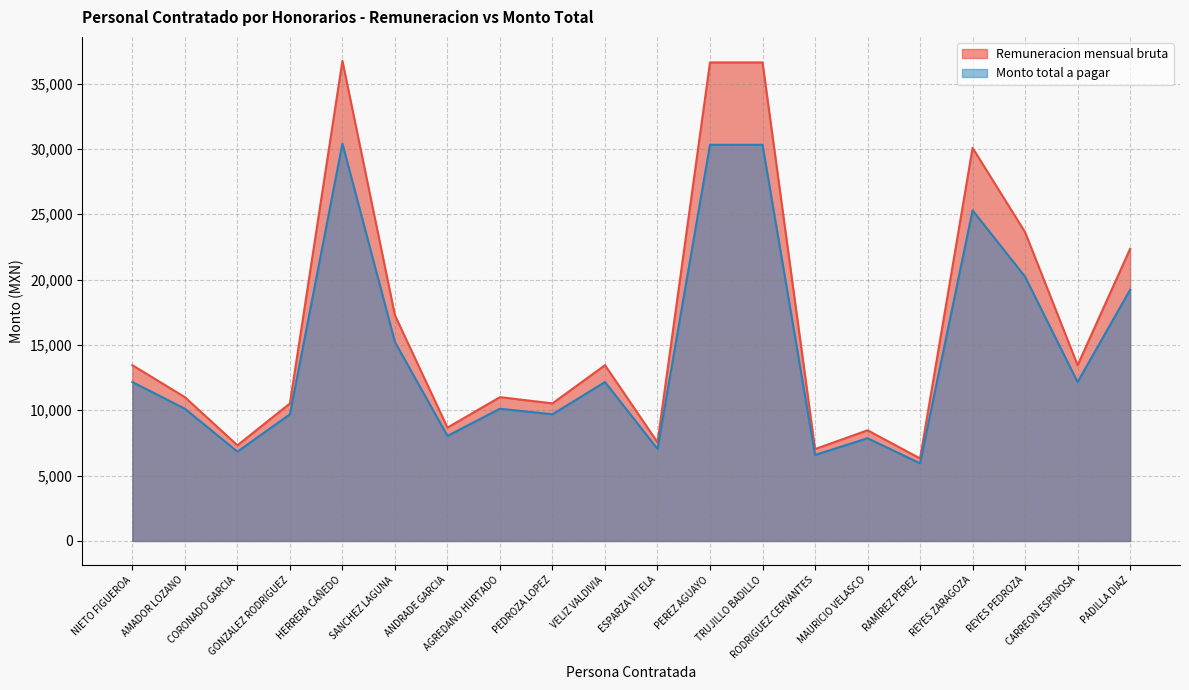

What is the difference between the maximum and minimum values in the Monto total a pagar series?

24463.0